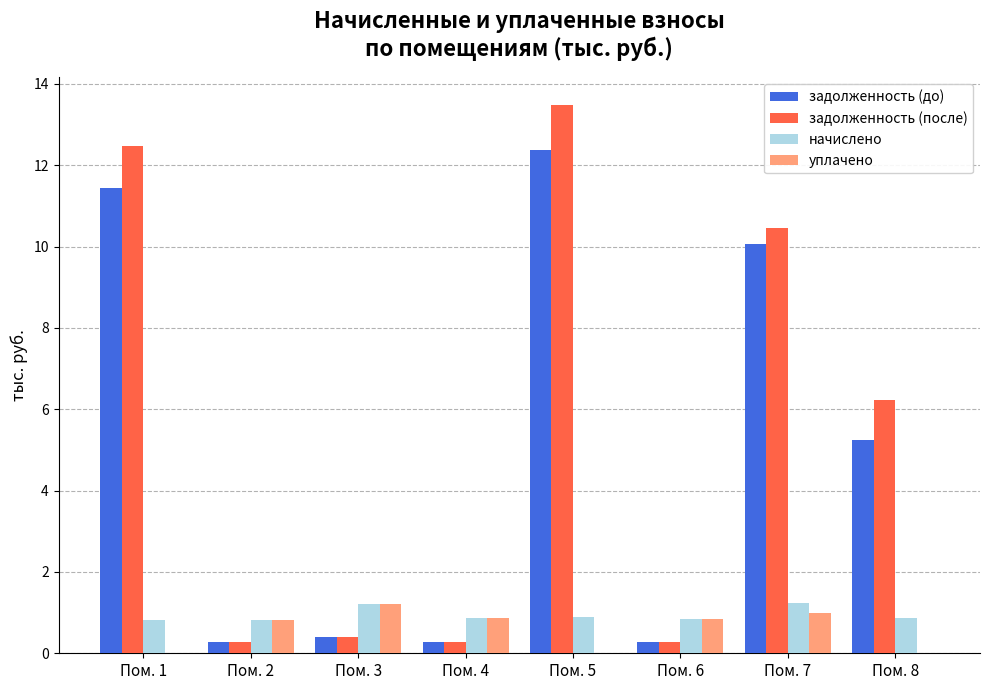

What are all the series names shown in the legend?

задолженность (до), задолженность (после), начислено, уплачено